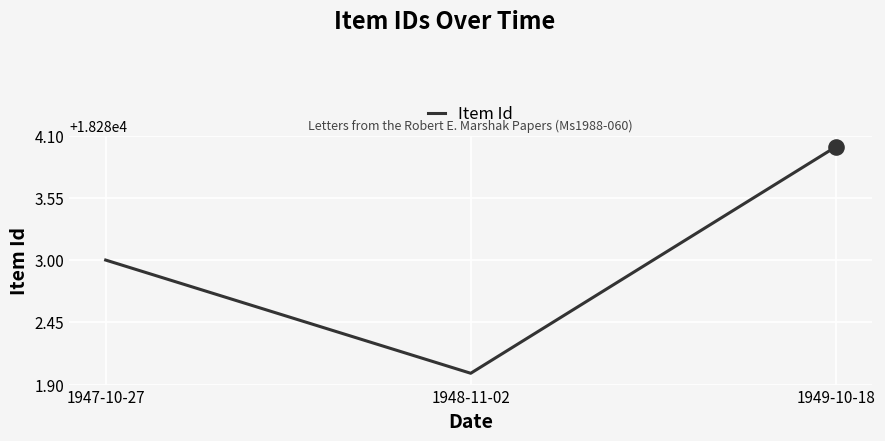

What is the change in value from 1948-11-02 to 1949-10-18?

+2